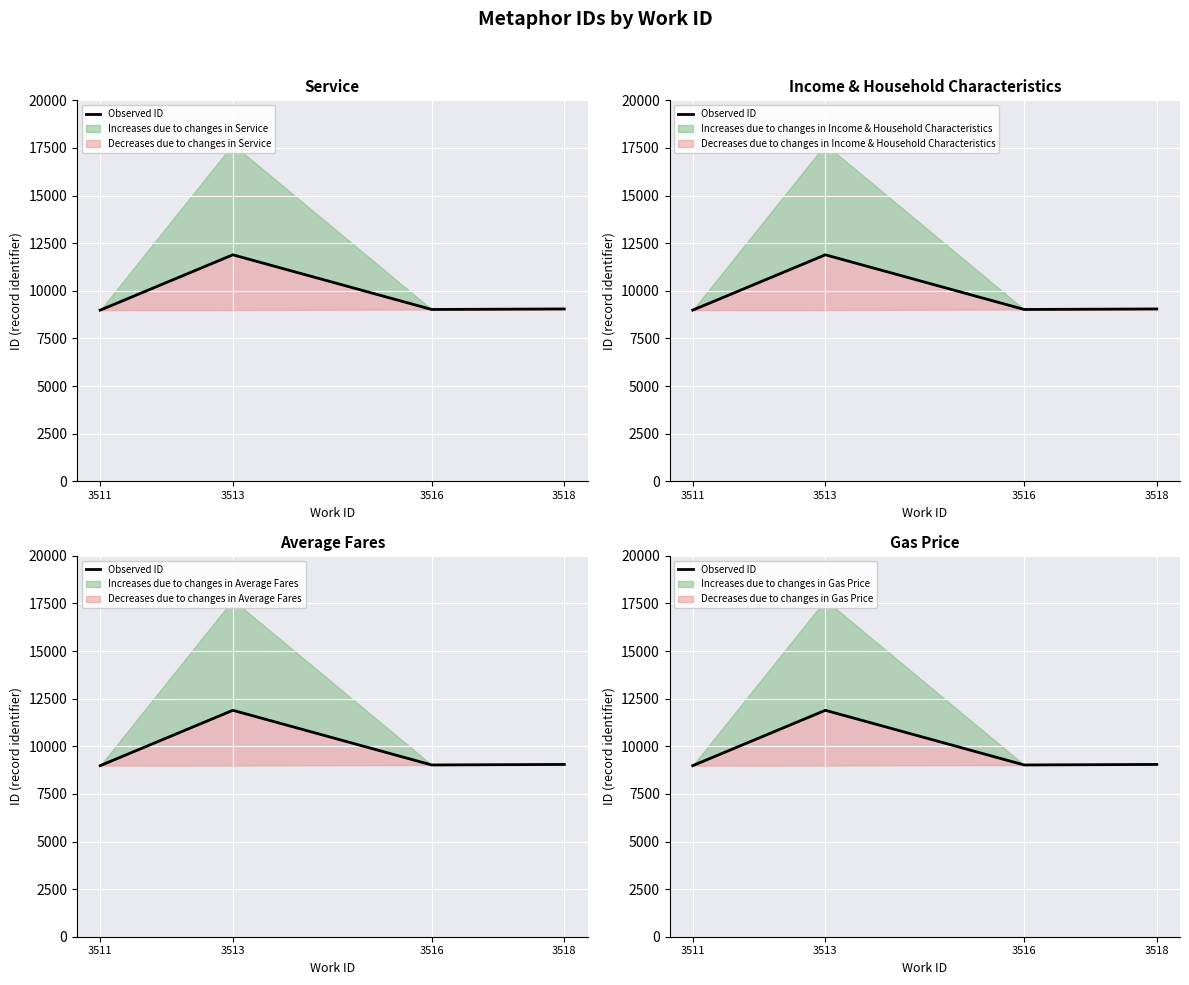

Read the value at 3516.

9019.0